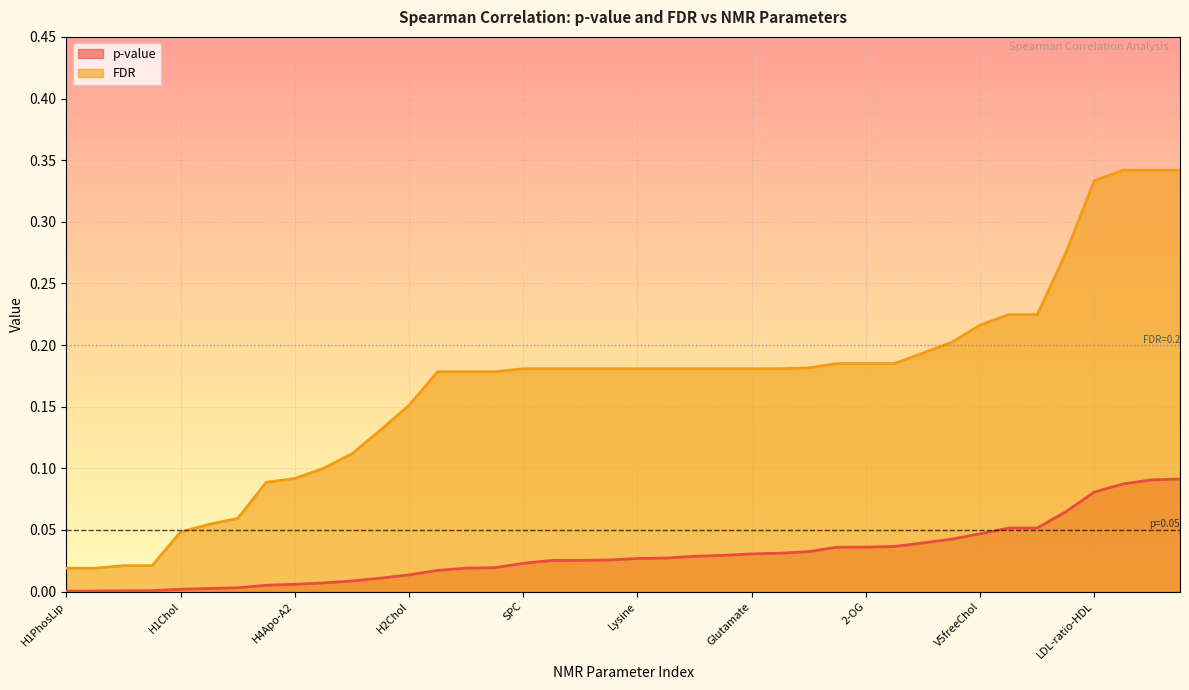

True or false: p-value has more than 2 interior local peaks.

False